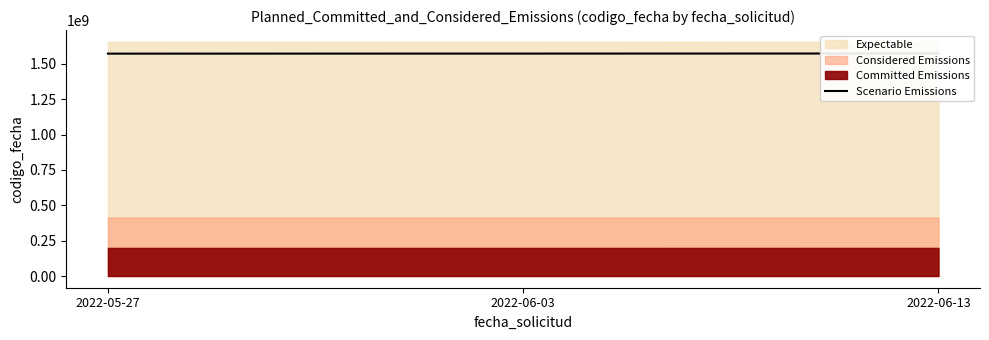

What is the sum of the values at 2022-05-27 and 2022-06-03?

3143350784.0